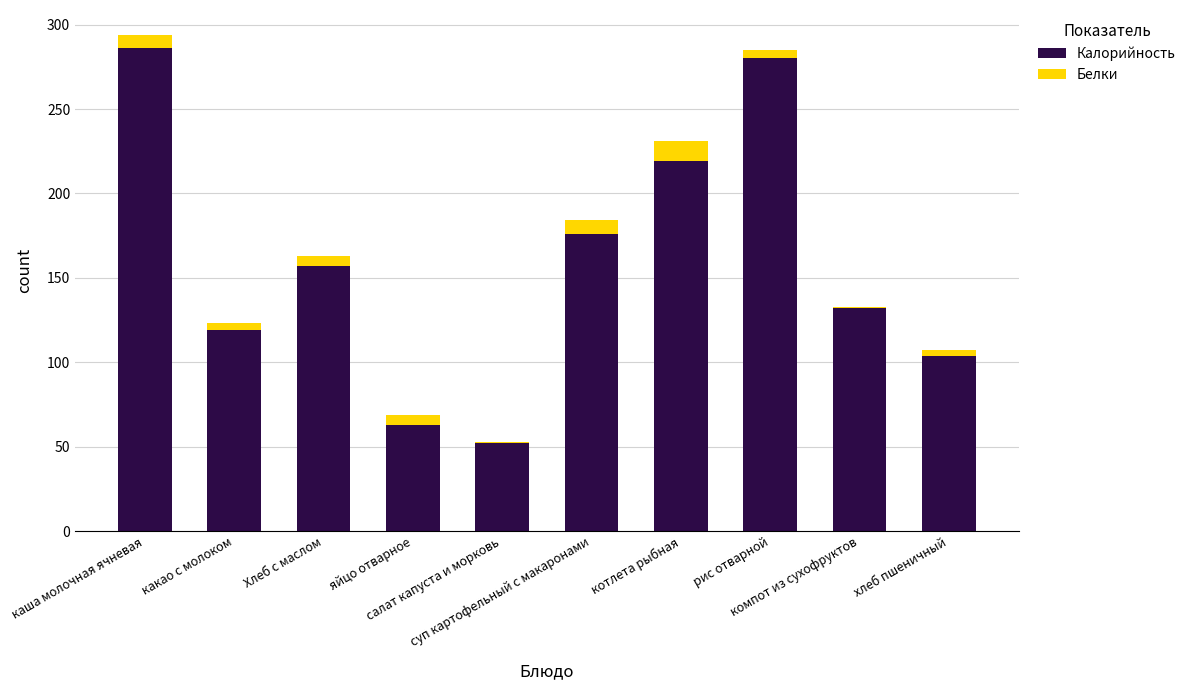

What is the lowest value of the Калорийность series?

52